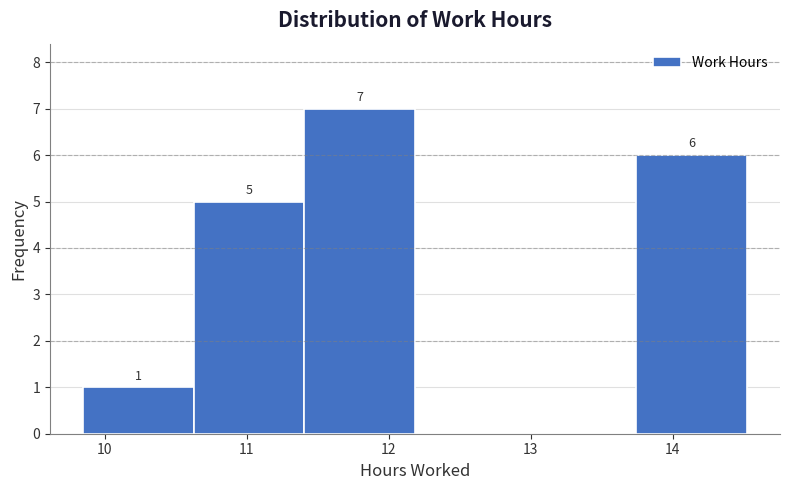

Which range on the x-axis has the tallest bar?

11.4 to 12.2